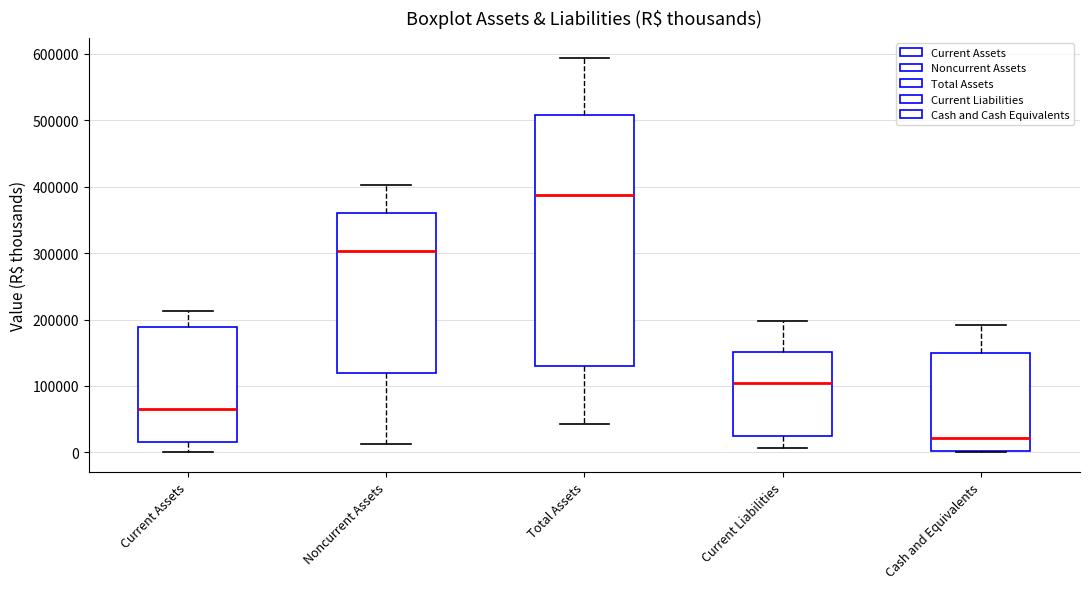

Reading left to right, transcribe this box plot: for each box, give where its median line is, the range the box spans, and where its two whiskers end, as read against the y-axis. The values are not printed on the chart, so give them approximately, as read against the axis.

Current Assets: median 60000, box 20000 to 190000, whiskers 0 to 210000
Noncurrent Assets: median 300000, box 120000 to 360000, whiskers 10000 to 400000
Total Assets: median 390000, box 130000 to 510000, whiskers 40000 to 590000
Current Liabilities: median 110000, box 30000 to 150000, whiskers 10000 to 200000
Cash and Equivalents: median 20000, box 0 to 150000, whiskers 0 to 190000